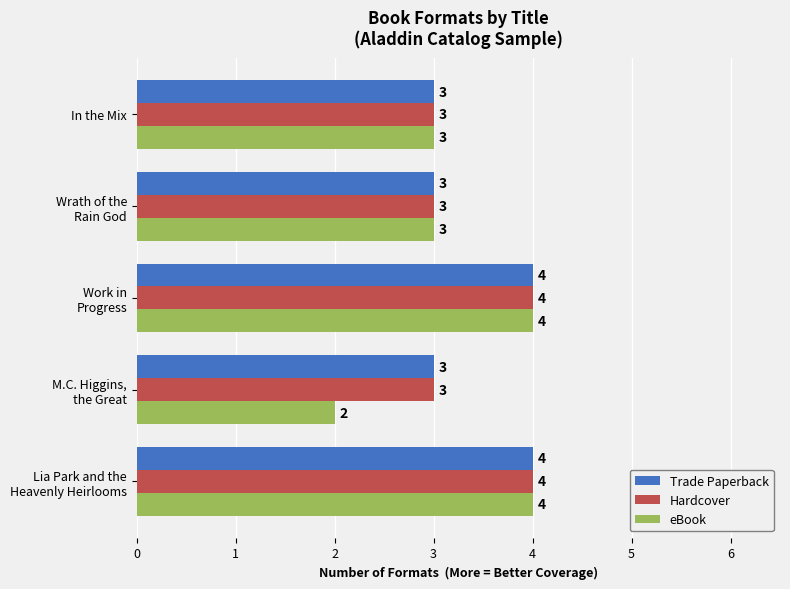

The value of Hardcover at In the Mix is 4. True or false?

False